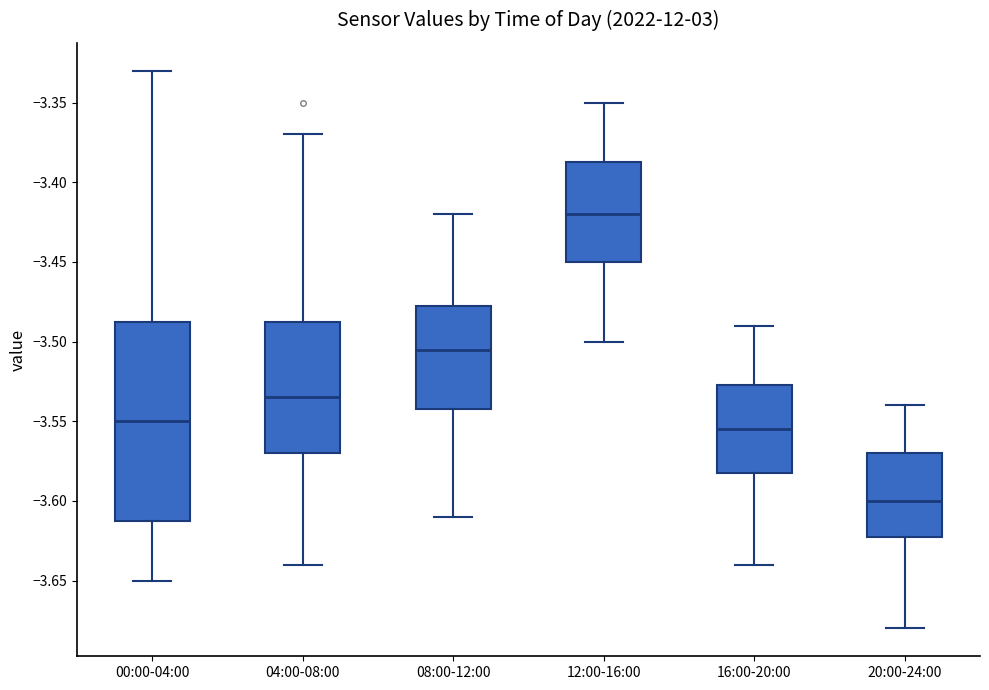

Reading left to right, read every box against the y-axis: the position of its median line, the range the box covers, and the ends of its whiskers. The values are not printed on the chart, so give them approximately, as read against the axis.

00:00-04:00: median -3.550, box -3.610 to -3.485, whiskers -3.650 to -3.330
04:00-08:00: median -3.535, box -3.570 to -3.485, whiskers -3.640 to -3.370
08:00-12:00: median -3.505, box -3.540 to -3.475, whiskers -3.610 to -3.420
12:00-16:00: median -3.420, box -3.450 to -3.385, whiskers -3.500 to -3.350
16:00-20:00: median -3.555, box -3.580 to -3.525, whiskers -3.640 to -3.490
20:00-24:00: median -3.600, box -3.620 to -3.570, whiskers -3.680 to -3.540